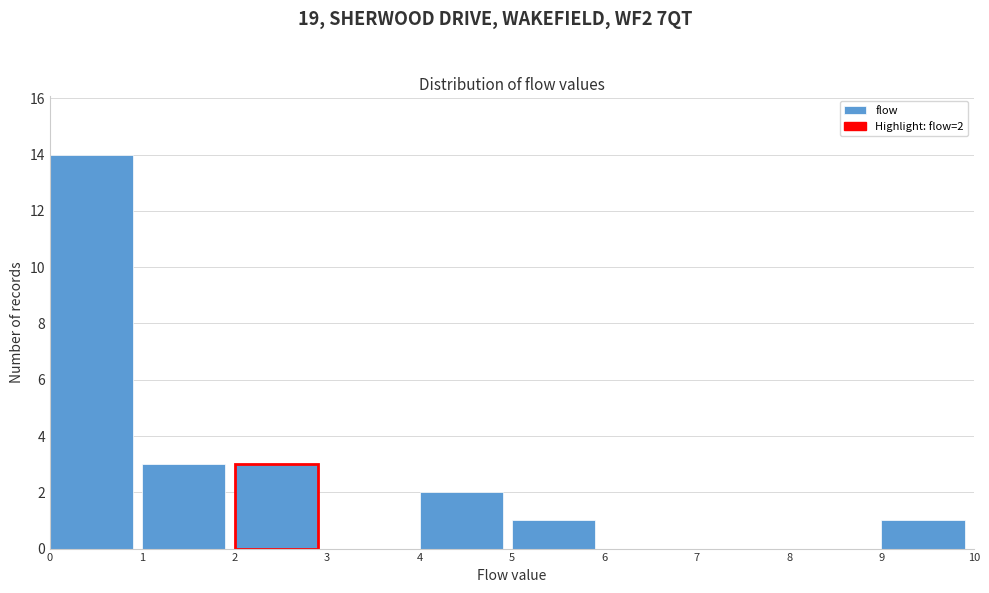

Over which range of the x-axis is the bar tallest?

0 to 1